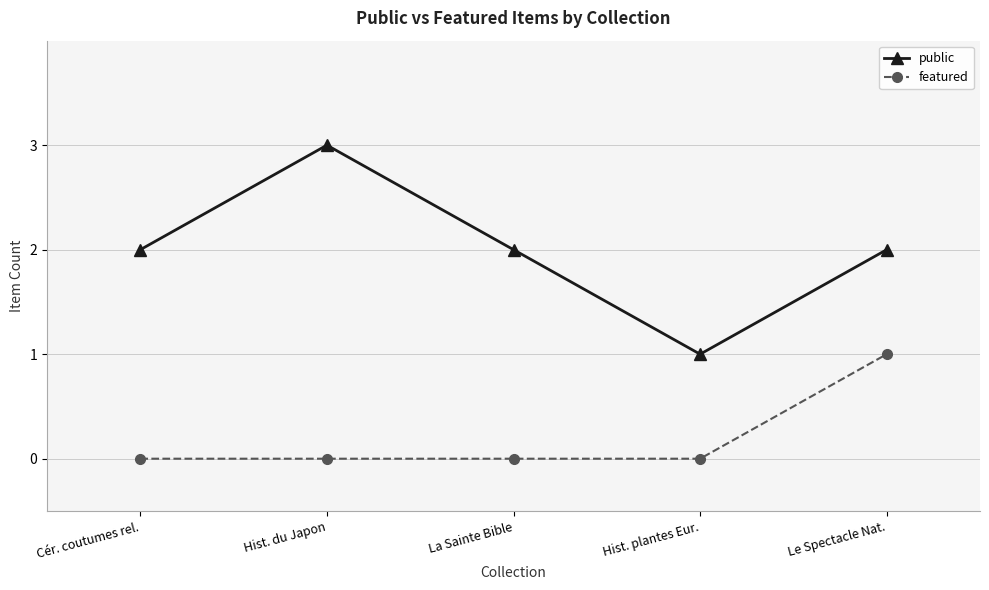

At which label does public reach its minimum?

Hist. plantes Eur.